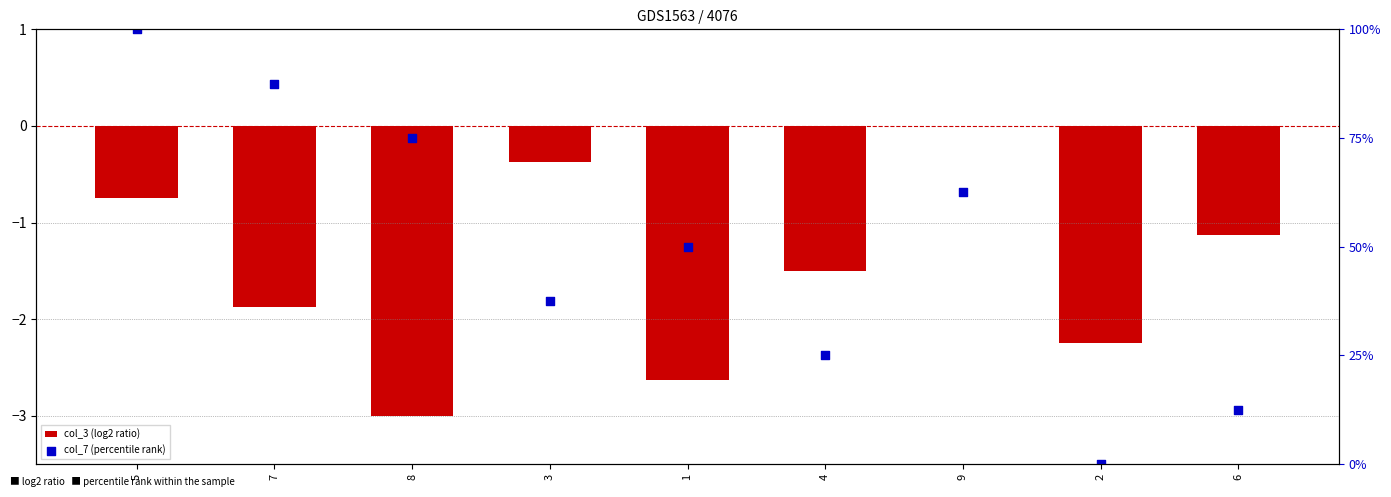

Which series has the largest Y range (max minus min)?

col_7 (percentile rank)